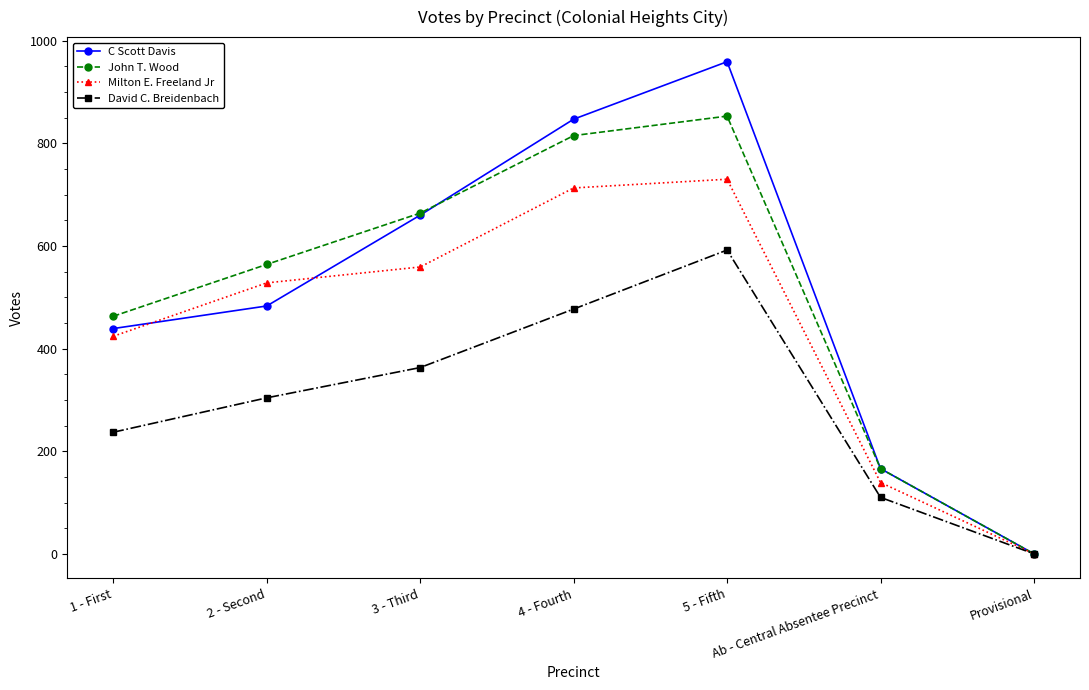

What is the label of the 7th point from the right?

1 - First